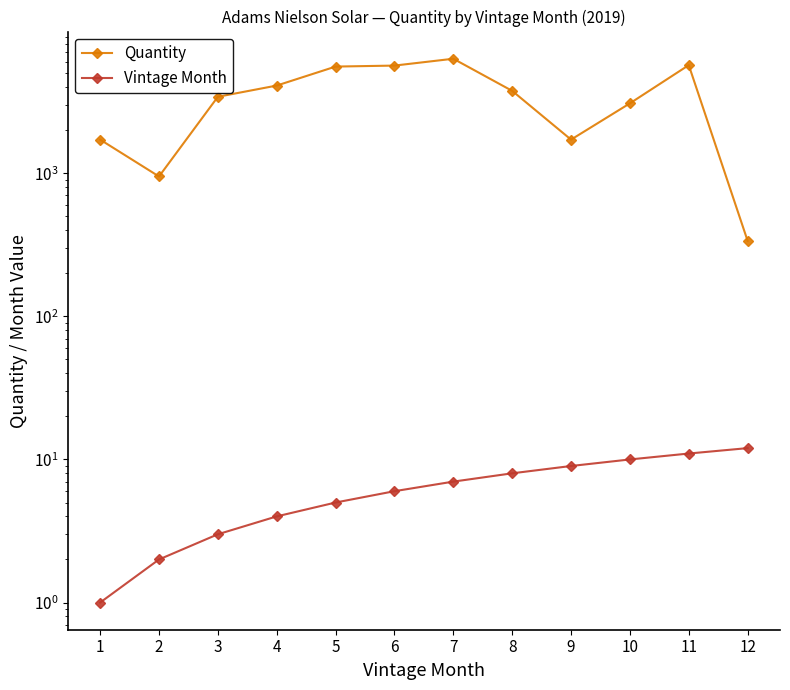

What is the difference between the Quantity values at 11 and 6?

42